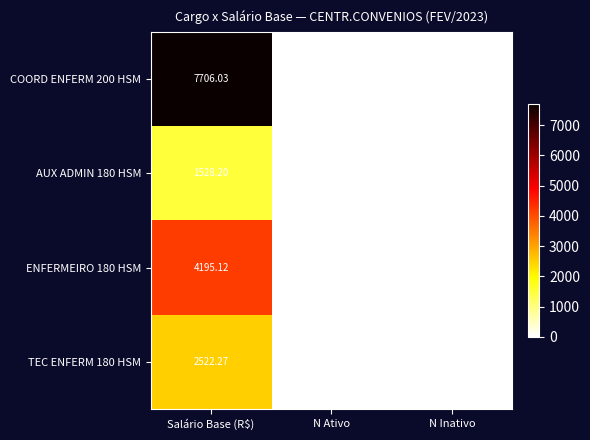

At how many categories does at least one series exceed 6434?

1